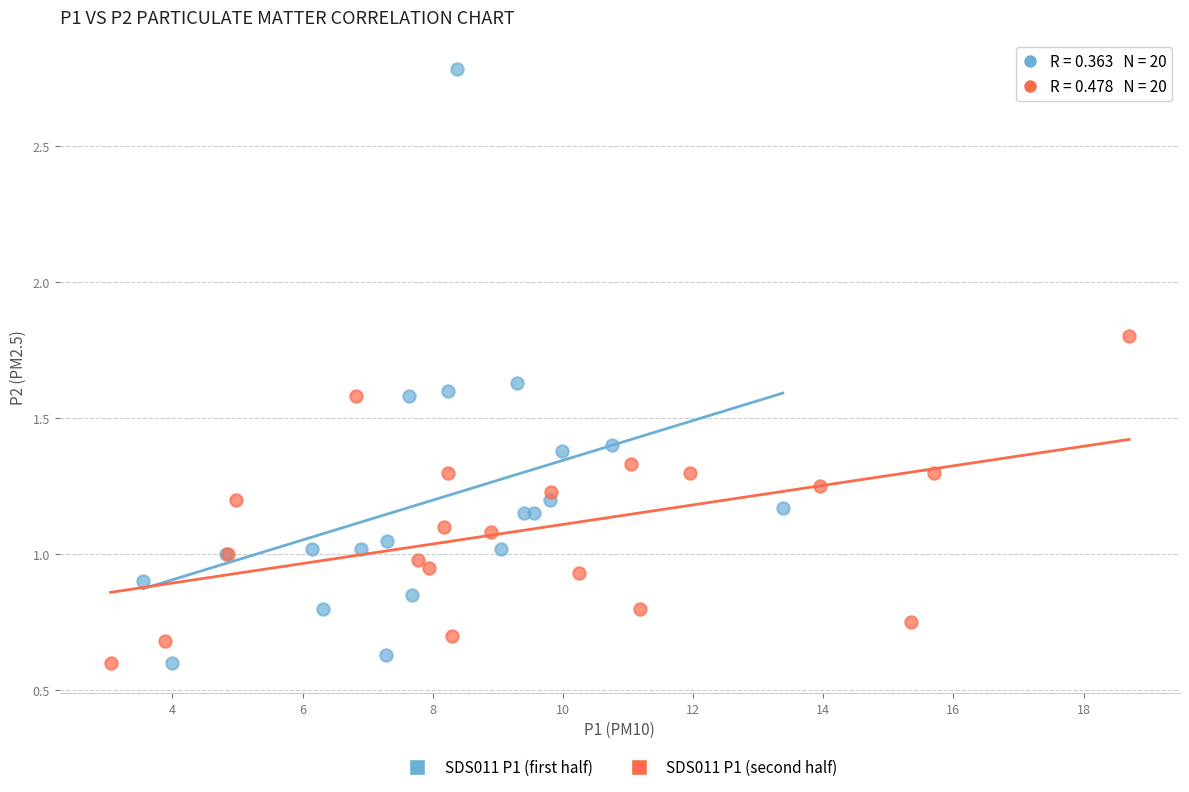

Which series has the widest spread of Y values?

SDS011 P1 (first half)